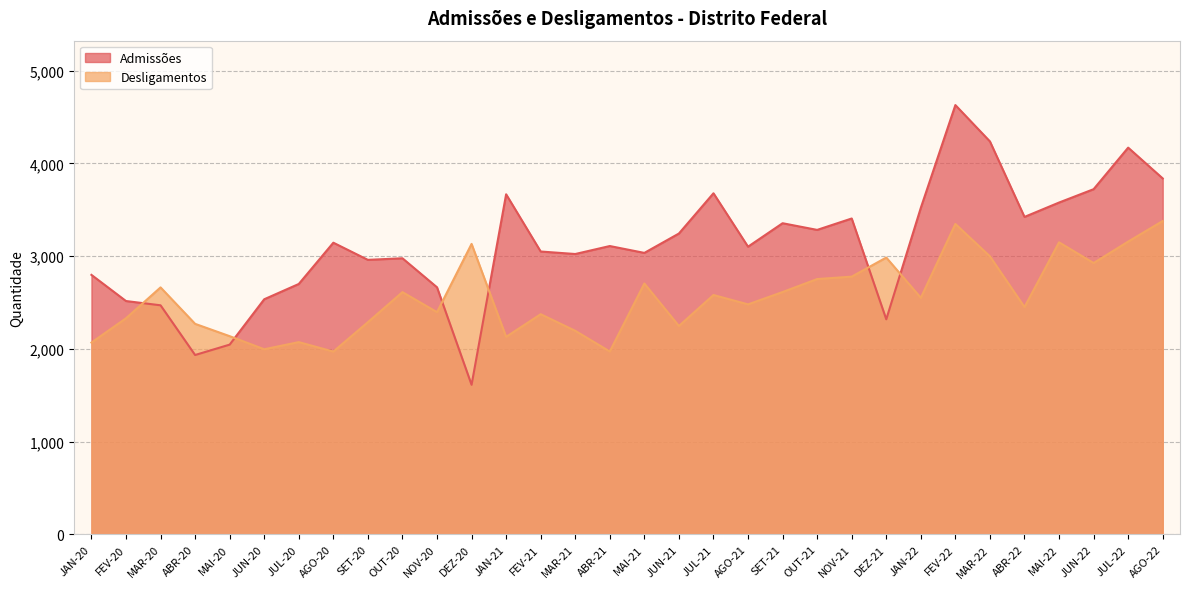

True or false: Admissões and Desligamentos cross at least once.

True